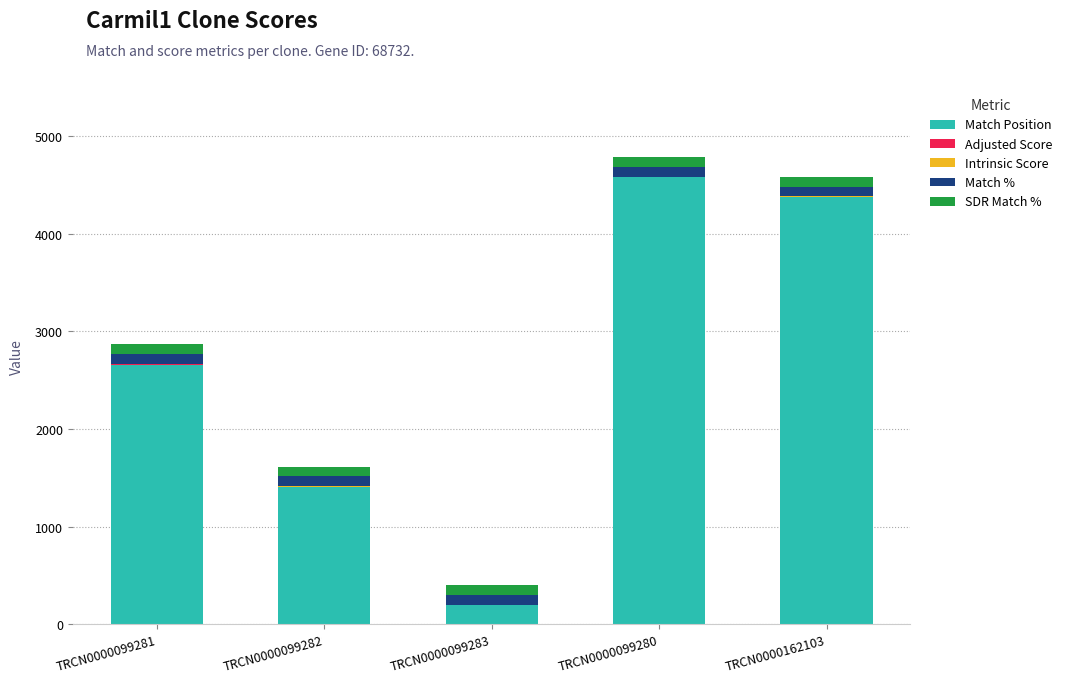

The value of Match Position at TRCN0000099280 is 2025.8. True or false?

False